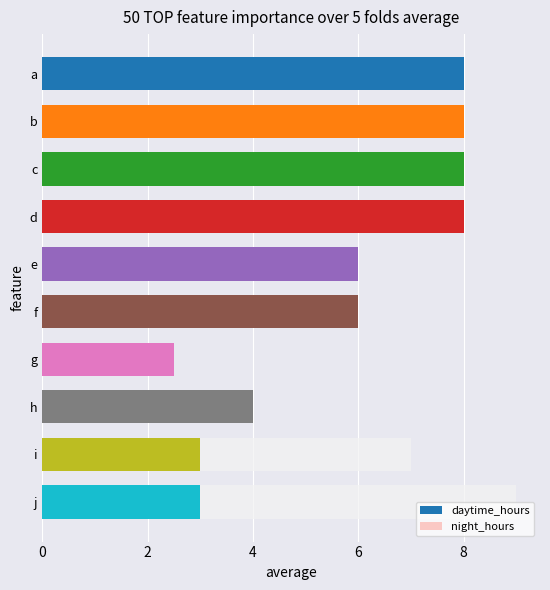

What is the total value across all series at h?

4.0